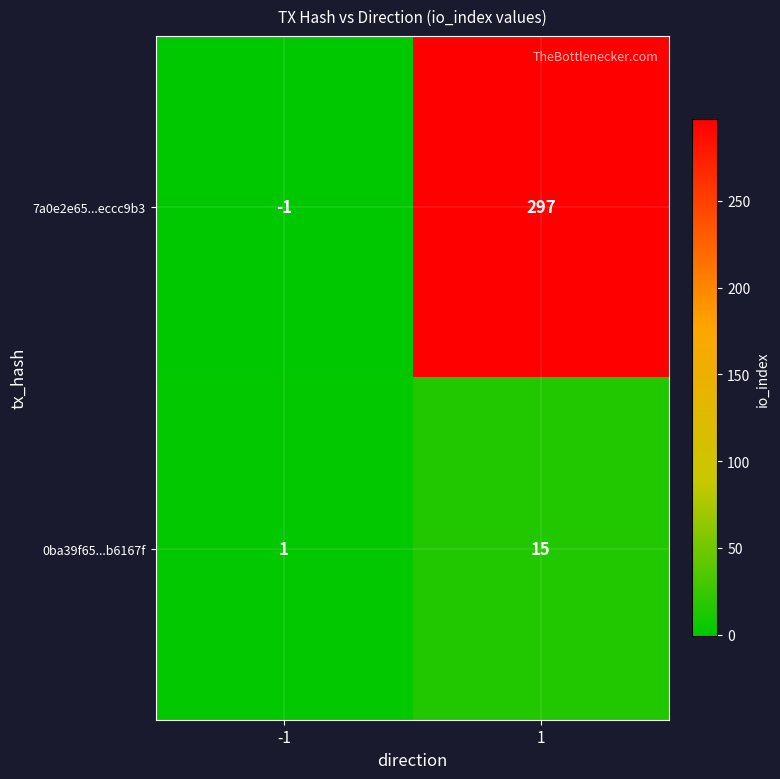

What is the difference between the maximum and minimum values in the 7a0e2e65...eccc9b3 series?

298